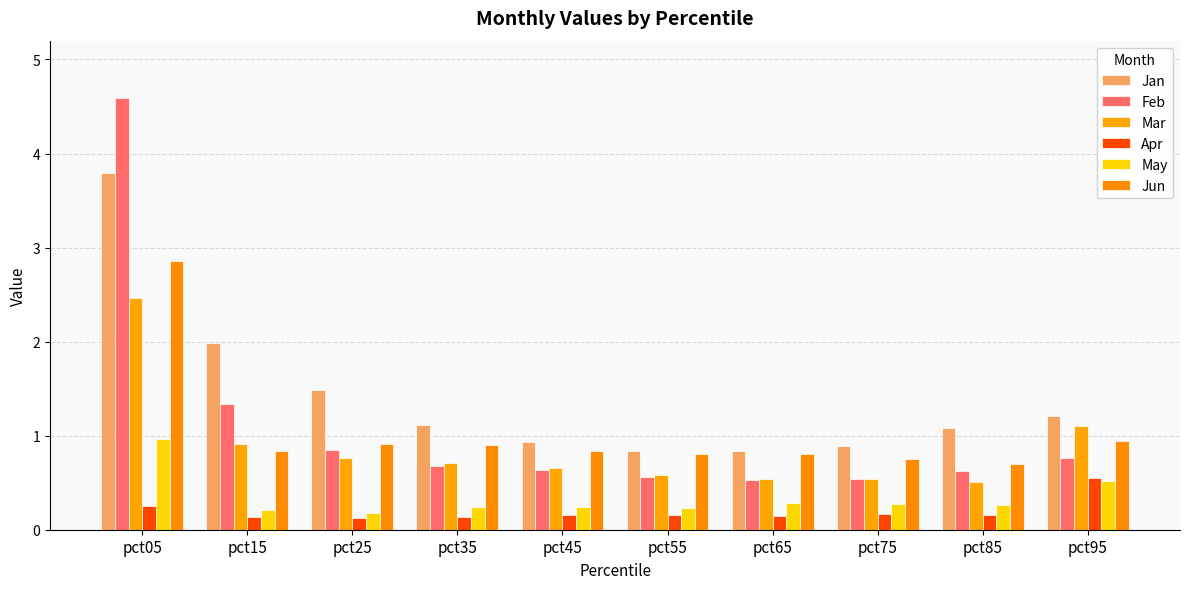

What are all the series names shown in the legend?

Jan, Feb, Mar, Apr, May, Jun